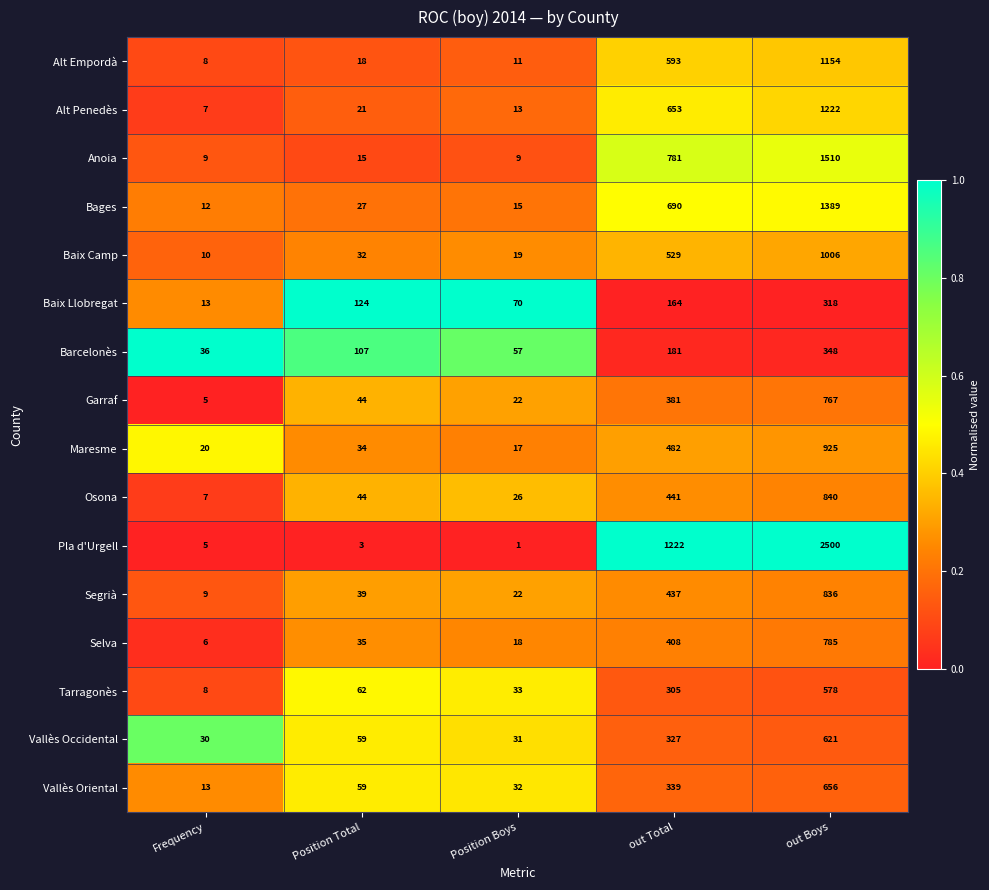

True or false: Baix Llobregat has a value of 279 at out Total.

False